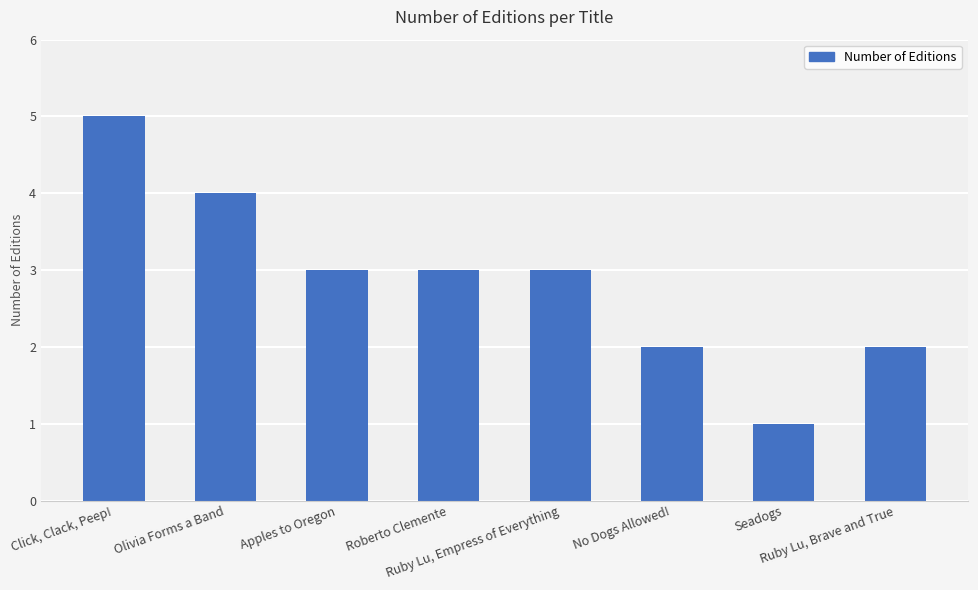

Approximately how many times larger is the value at Olivia Forms a Band compared to Apples to Oregon?

1.3